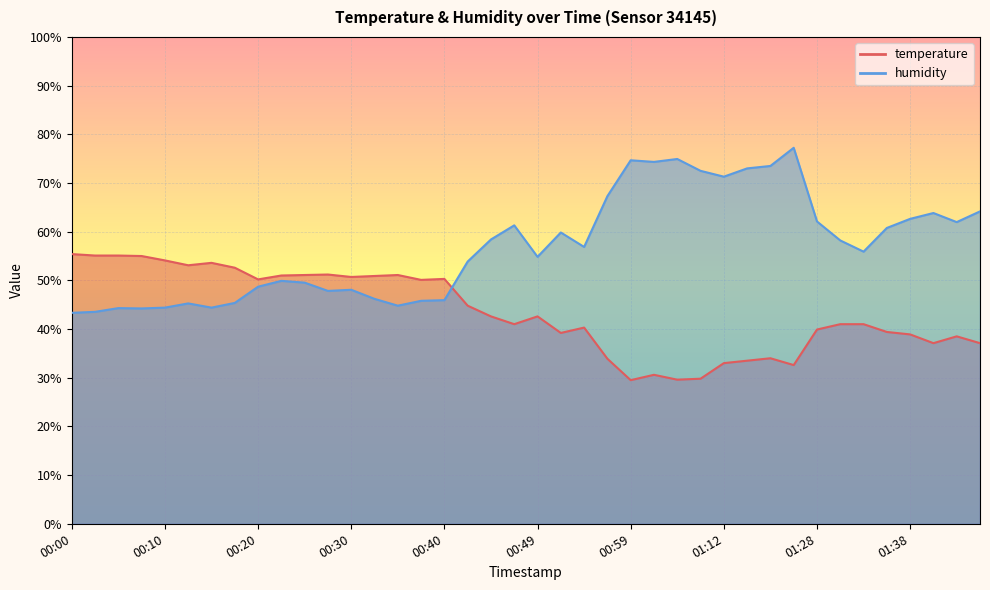

Is it true that temperature equals 44.8 at 00:42?

True